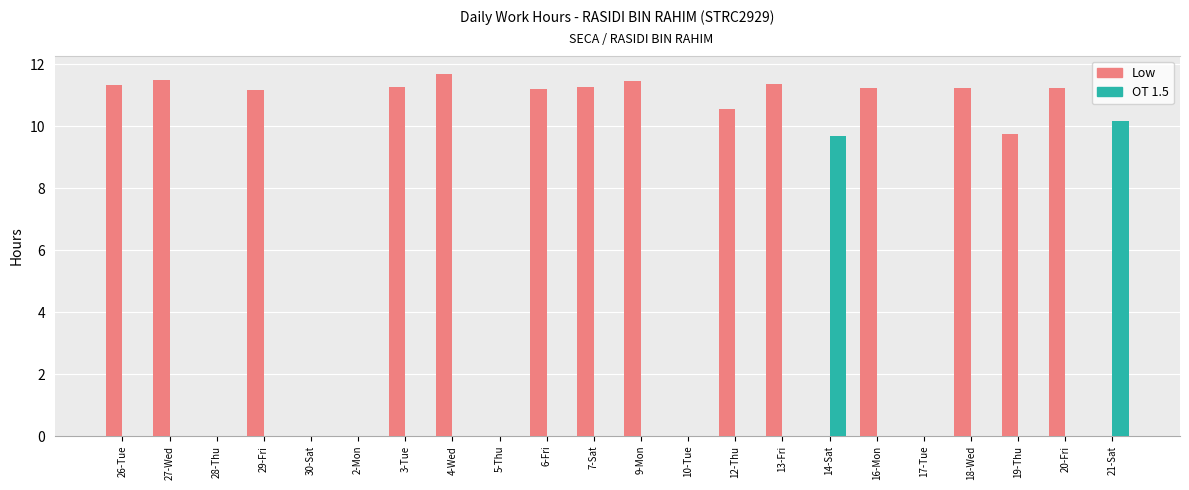

What is the sum of all OT 1.5 values?

19.8